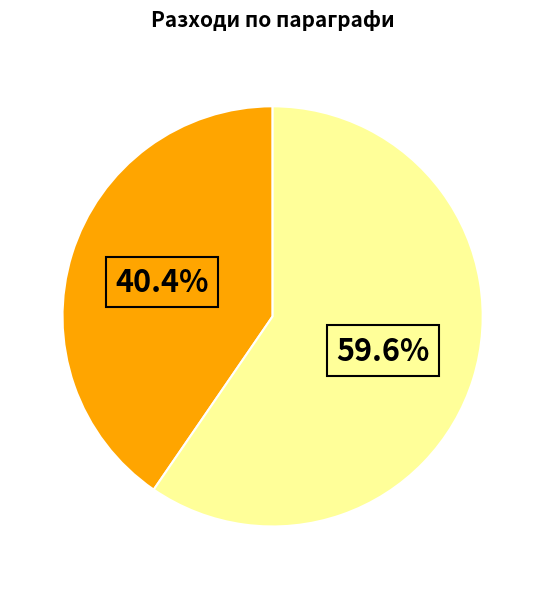

Is there any slice that represents more than half of the pie?

Yes